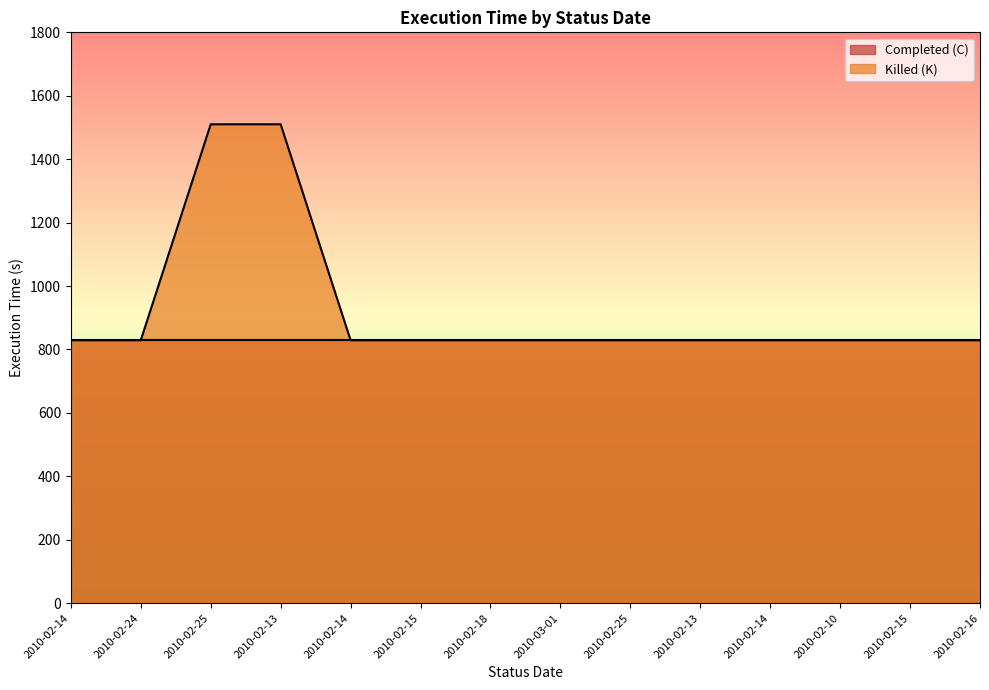

What is the smallest value displayed?

829